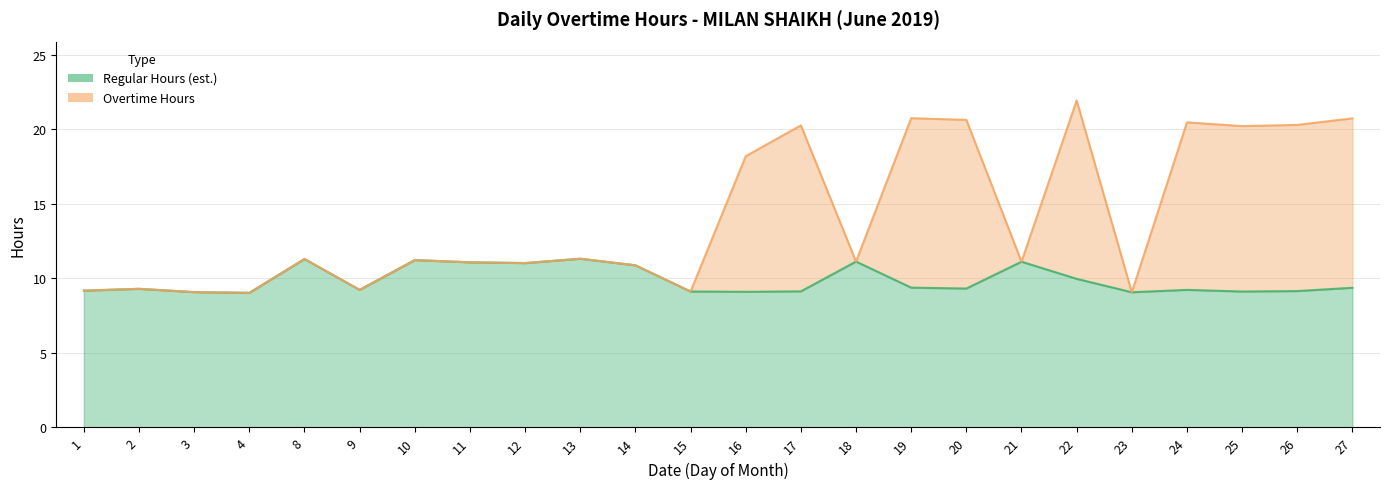

What is the sum of all Overtime Hours values?

336.6